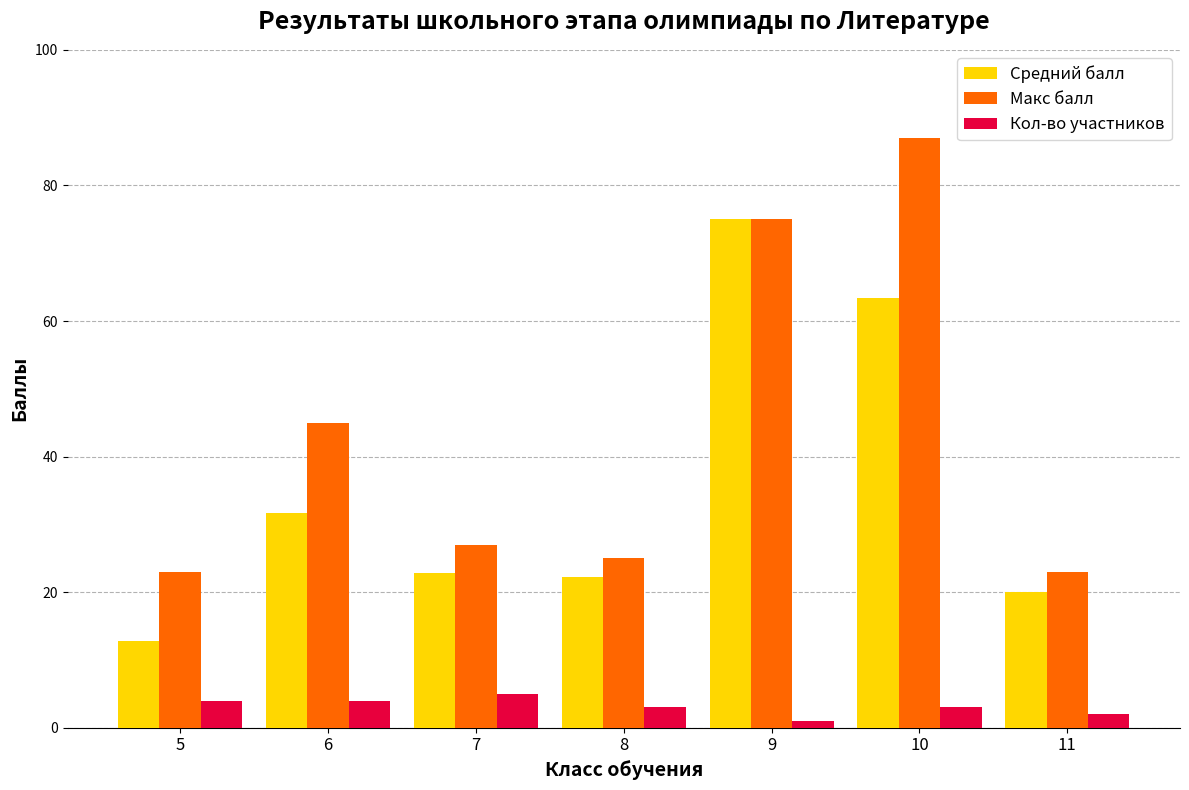

What is the greatest value displayed?

87.0